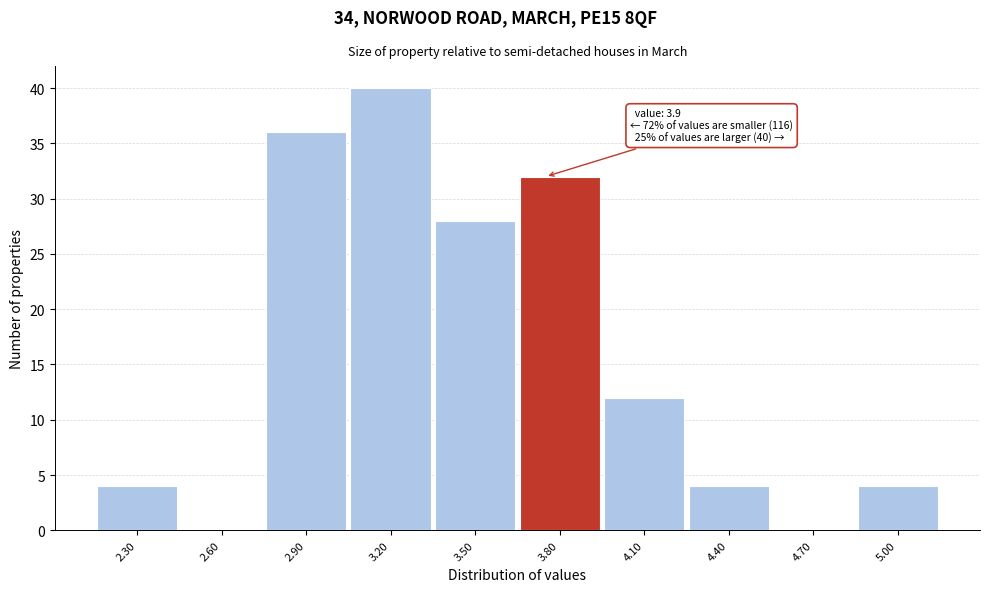

Reading left to right, what are all the values shown in this chart?

2.30=4	2.60=0	2.90=36	3.20=40	3.50=28	3.80=32	4.10=12	4.40=4	4.70=0	5.00=4